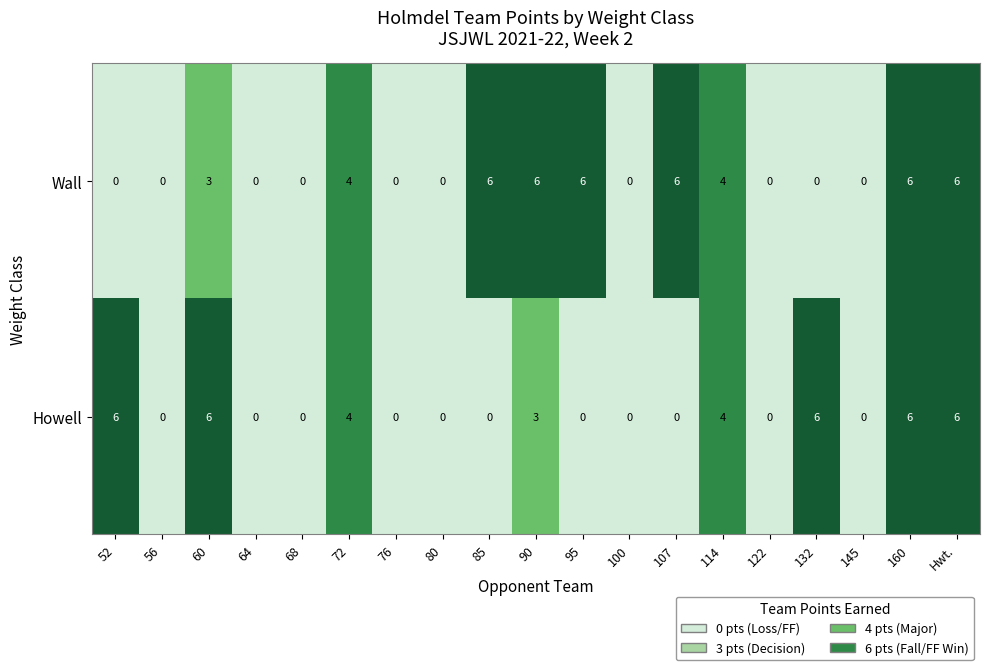

Count the Howell values in the range 0 to 6.

19